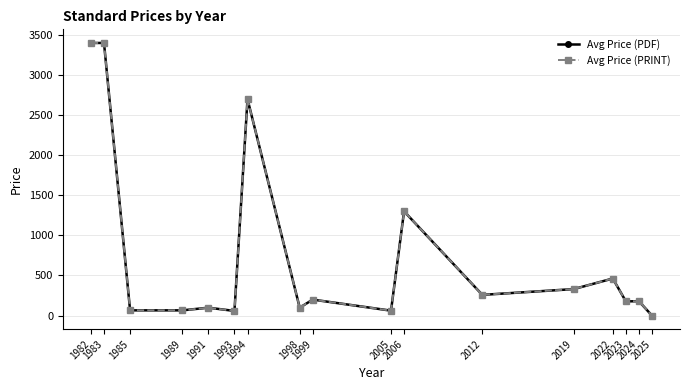

Rank the series at 1993 from highest to lowest value.

Avg Price (PDF), Avg Price (PRINT)